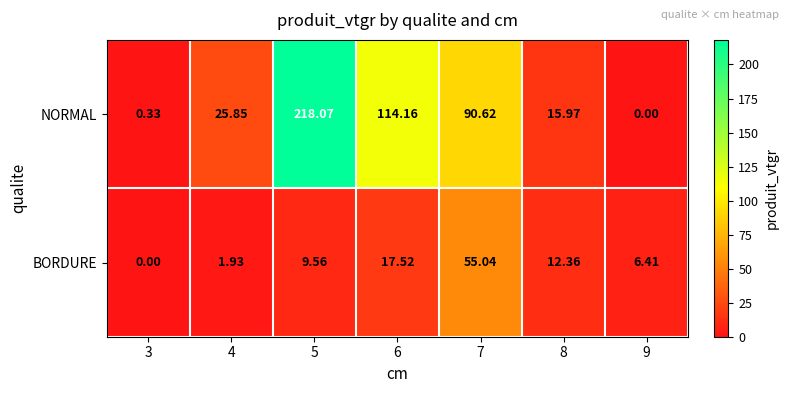

Which series changed the most between 3 and 7?

NORMAL